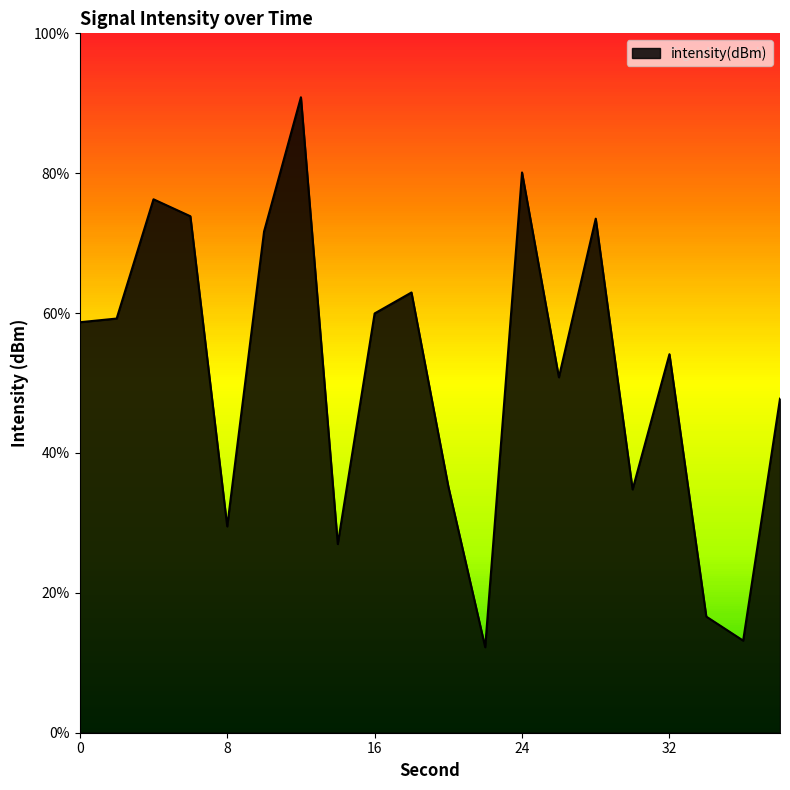

List the labels in order of value, largest first.

12, 24, 4, 6, 28, 10, 18, 16, 2, 0, 32, 26, 38, 20, 30, 8, 14, 34, 36, 22